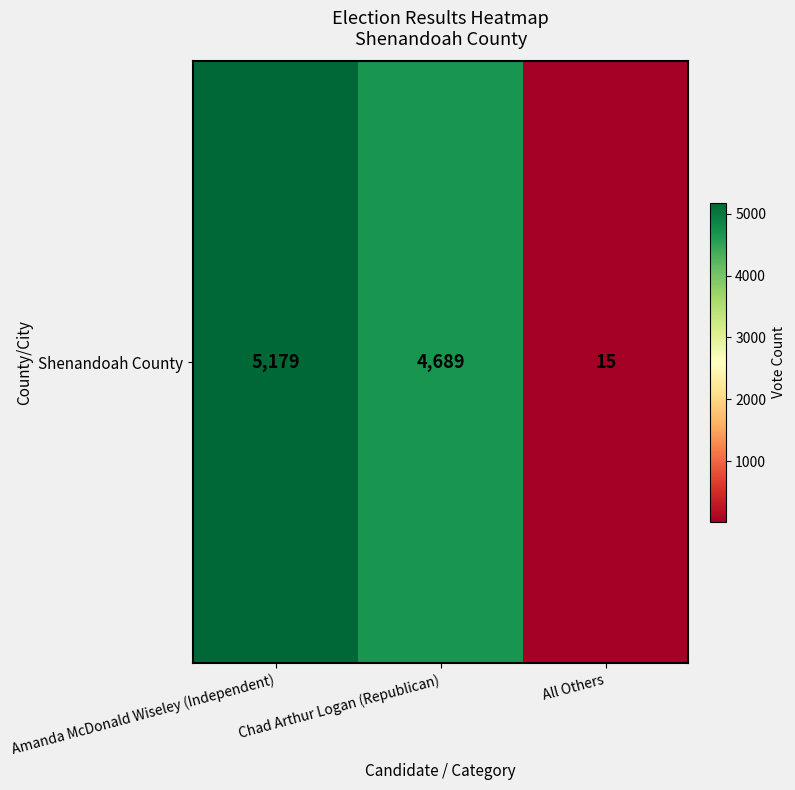

Which label corresponds to the smallest value in the chart?

All Others